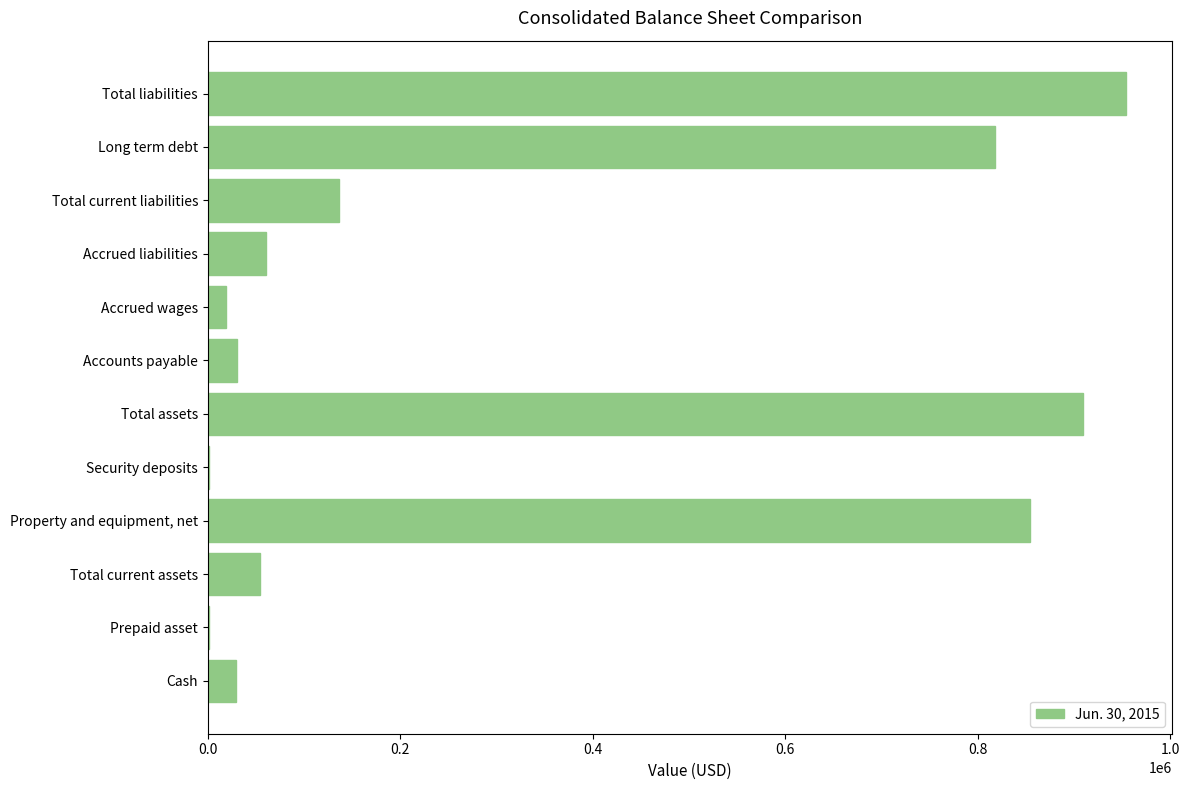

Approximately how many times larger is the value at Property and equipment, net compared to Total current assets?

15.8